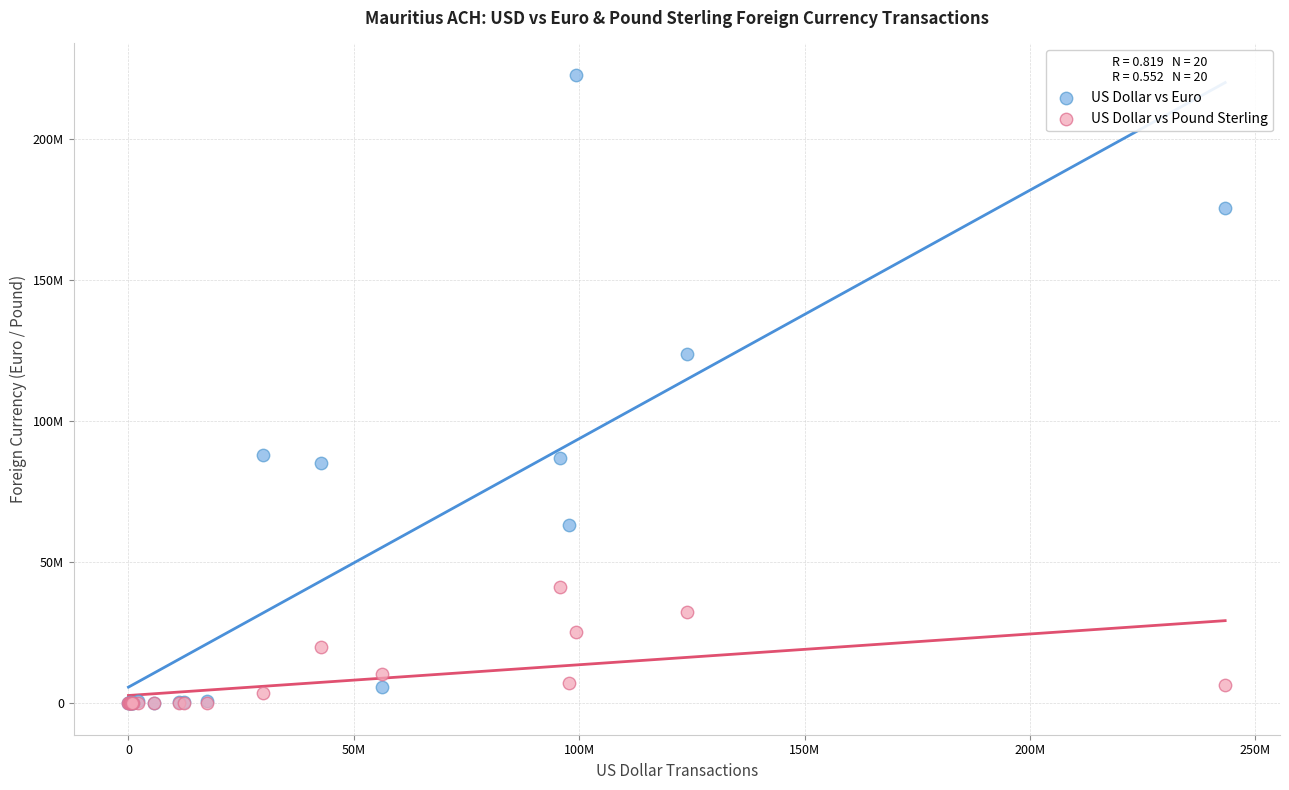

Which series contains the highest Y value?

US Dollar vs Euro